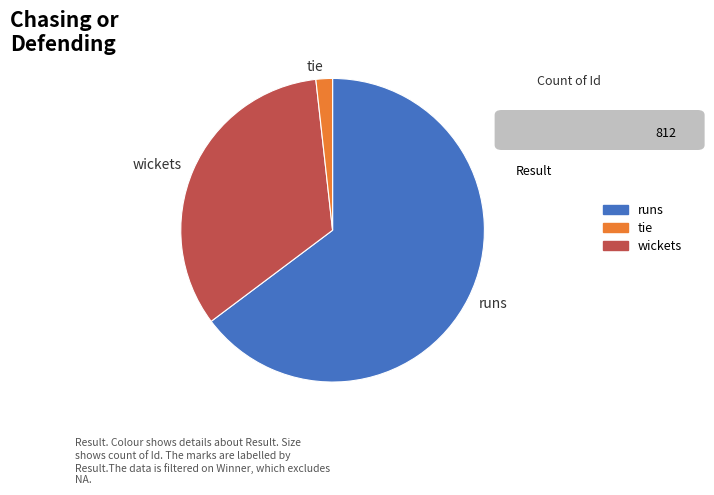

Which slice is the smallest?

tie